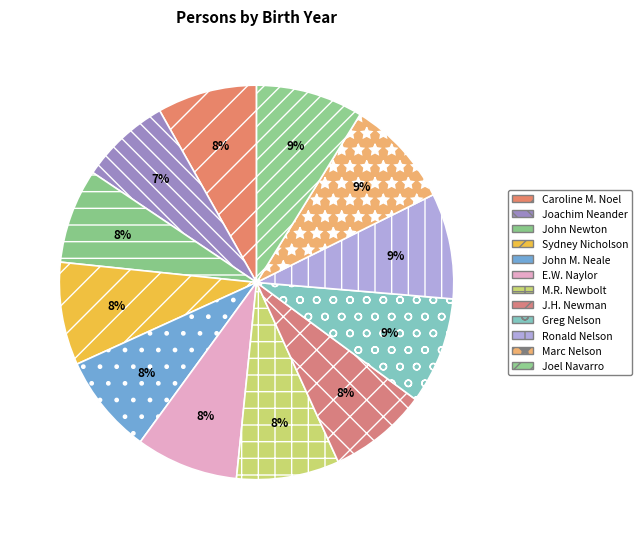

How many slices are in this pie chart?

12